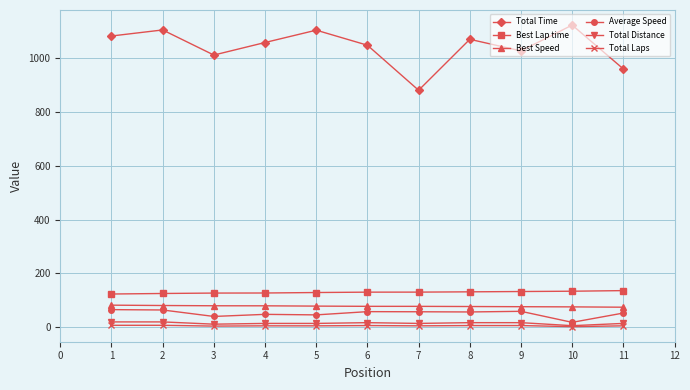

The value of Best Lap time at 9 is 132.5. True or false?

True